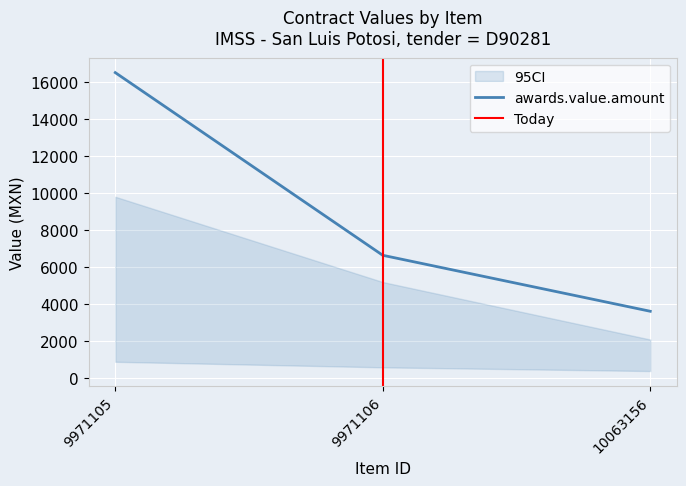

List the labels in order of awards.value.amount value, largest first.

9971105, 9971106, 10063156